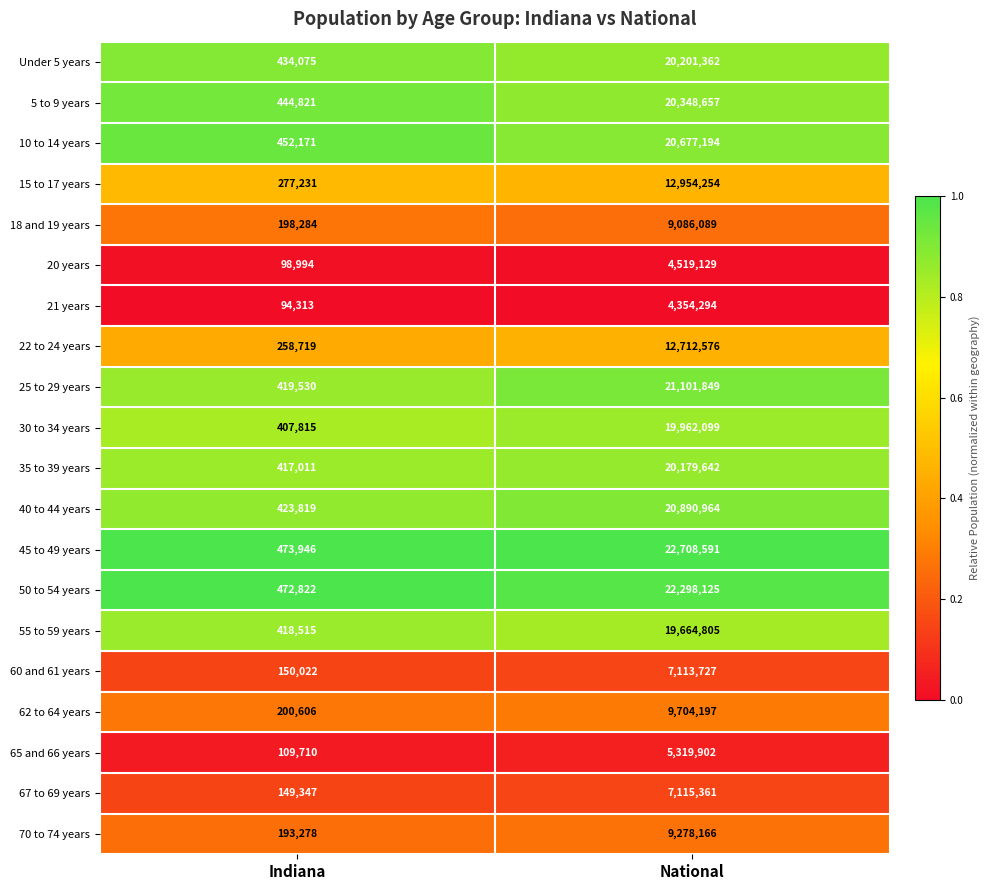

List the series in order of their peak value, lowest first.

21 years, 20 years, 65 and 66 years, 60 and 61 years, 67 to 69 years, 18 and 19 years, 70 to 74 years, 62 to 64 years, 22 to 24 years, 15 to 17 years, 55 to 59 years, 30 to 34 years, 35 to 39 years, Under 5 years, 5 to 9 years, 10 to 14 years, 40 to 44 years, 25 to 29 years, 50 to 54 years, 45 to 49 years